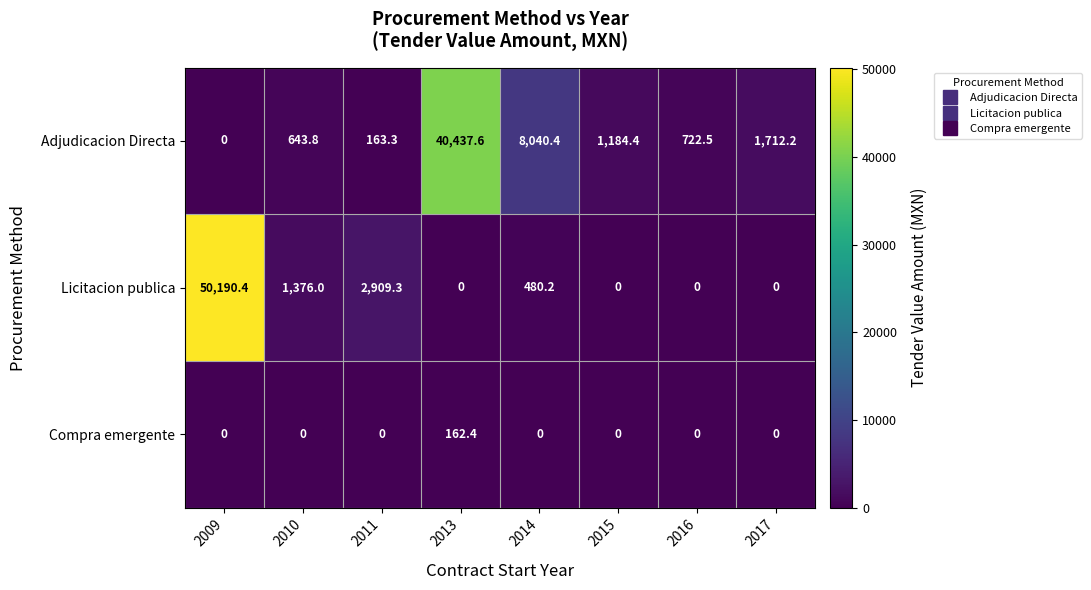

How many series are shown in this chart?

3